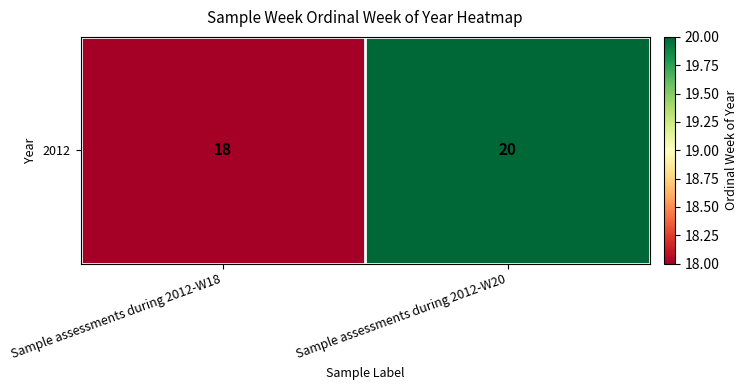

How many series are shown in this chart?

1